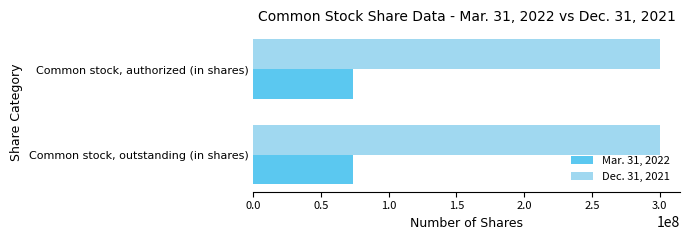

What is the difference between the highest and lowest values at Common stock, authorized (in shares)?

226154446